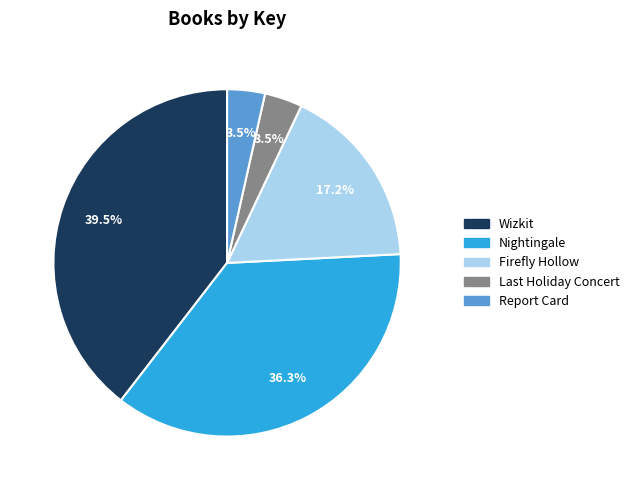

How many segments does this pie chart have?

5